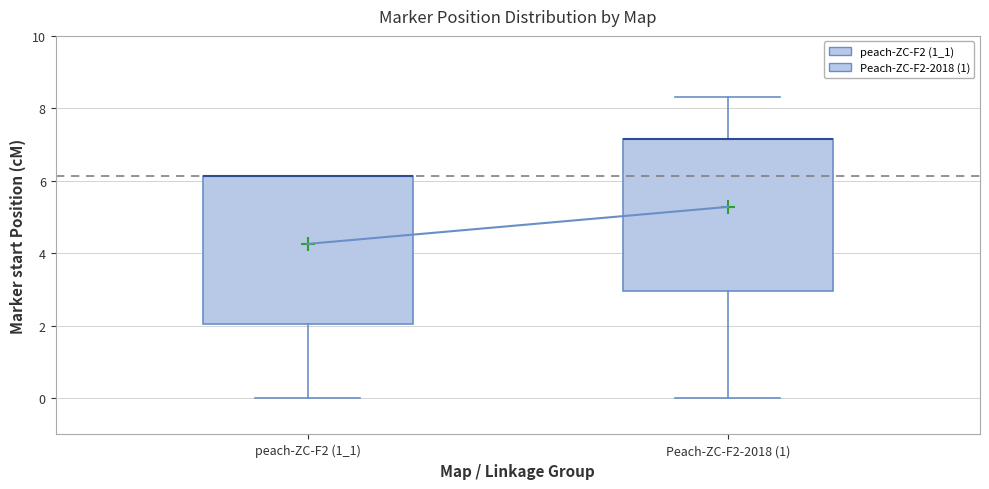

Reading left to right, transcribe this box plot: for each box, give where its median line is, the range the box spans, and where its two whiskers end, as read against the y-axis. The values are not printed on the chart, so give them approximately, as read against the axis.

peach-ZC-F2 (1_1): median 6.2 (drawn on the box's upper edge), box 2.0 to 6.2, whiskers 0.0 to 6.2
Peach-ZC-F2-2018 (1): median 7.2 (drawn on the box's upper edge), box 3.0 to 7.2, whiskers 0.0 to 8.4